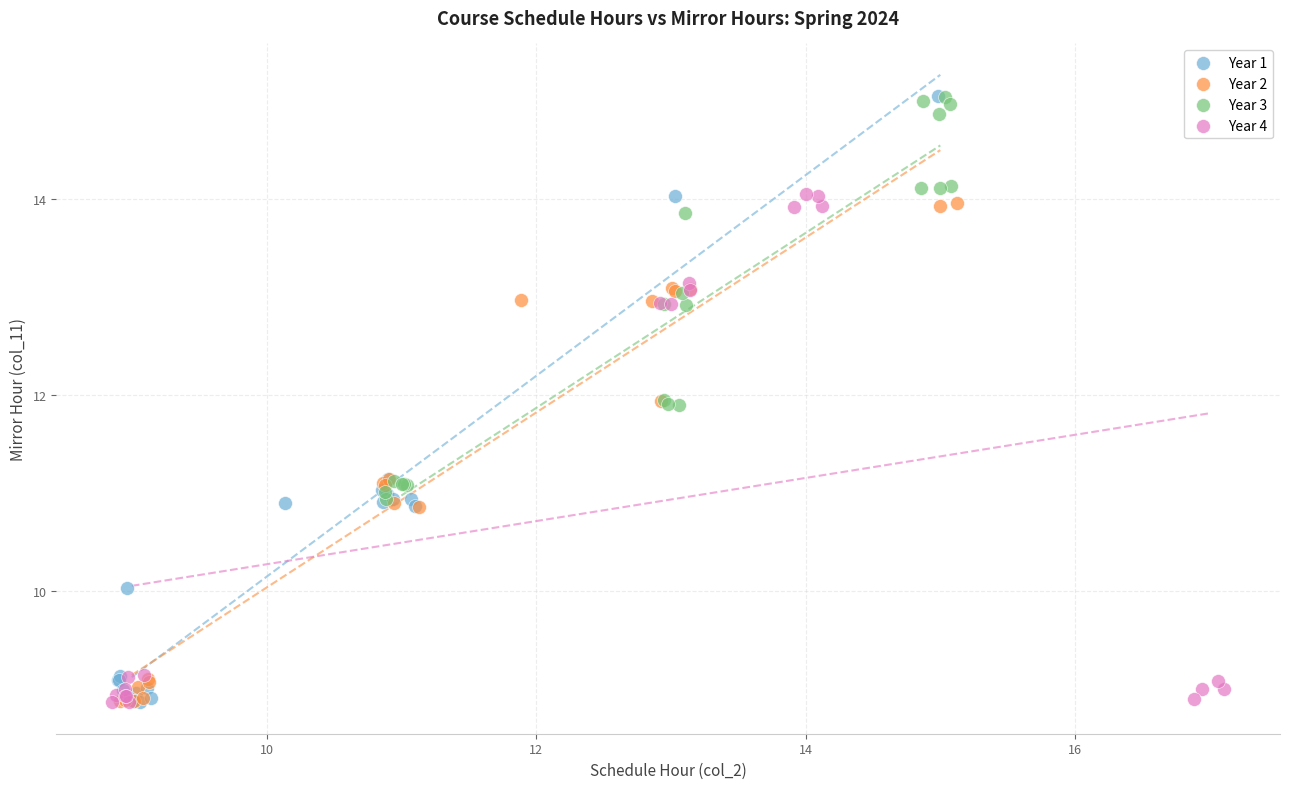

Which series has the widest spread of Y values?

Year 1